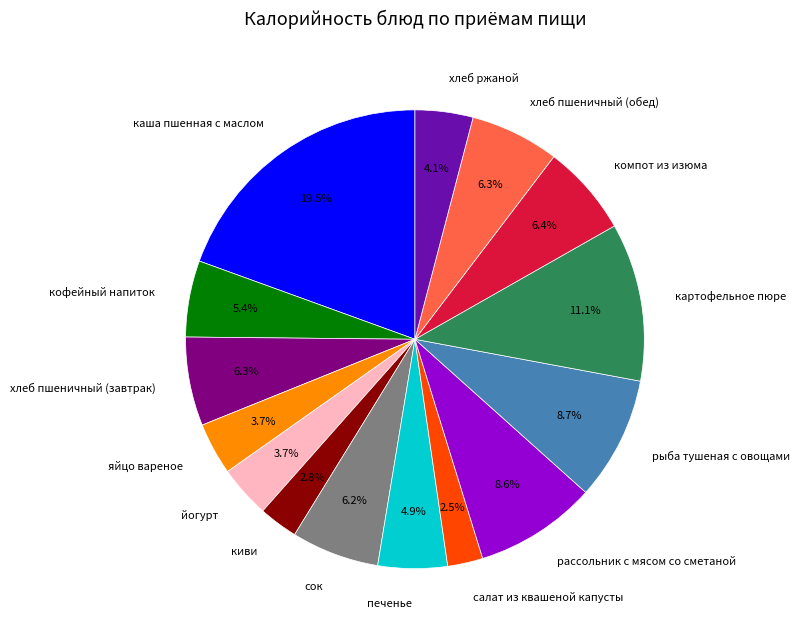

Is печенье the majority of the pie?

No